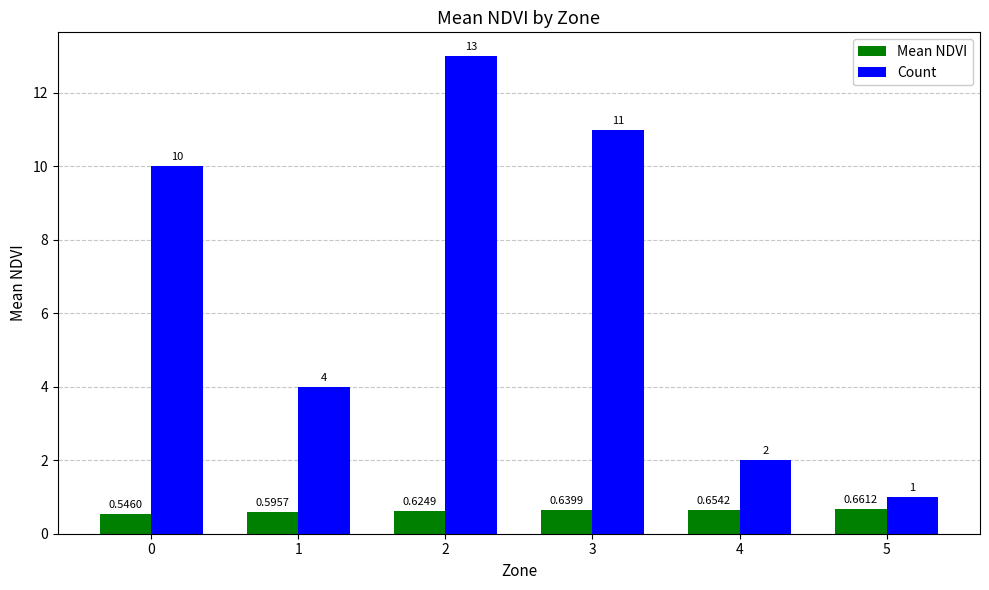

Which series has the widest spread of values?

Count